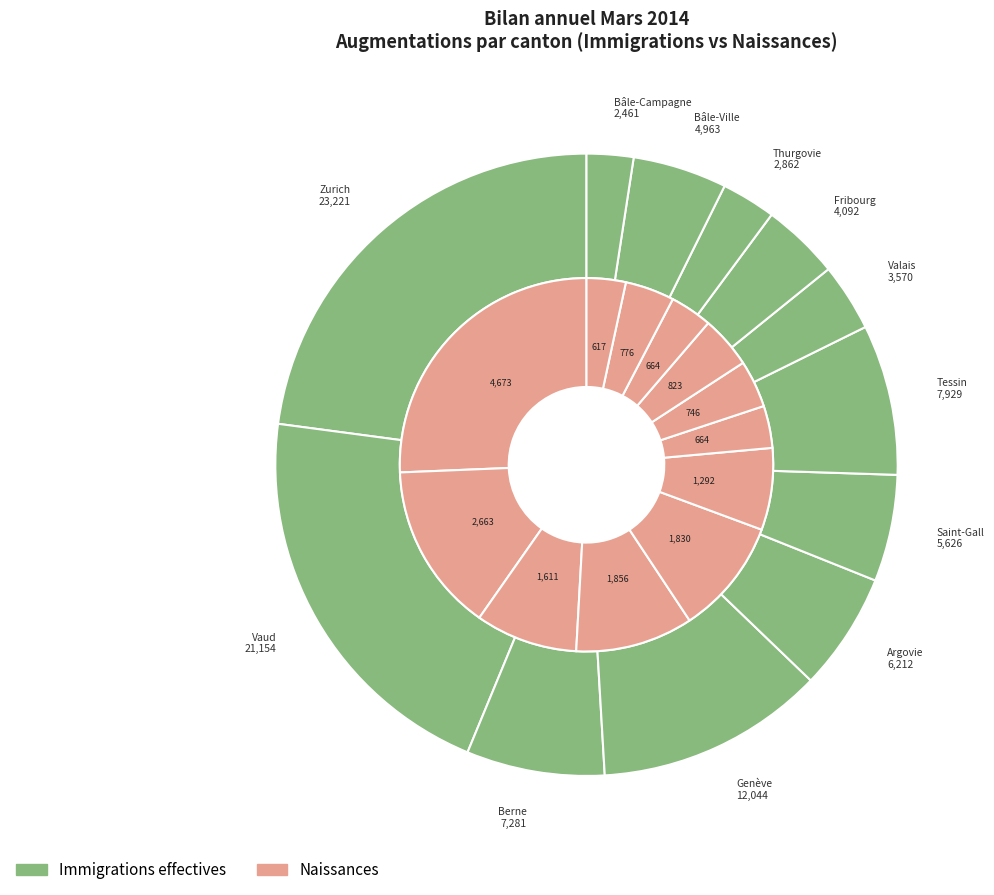

How many segments does this pie chart have?

12